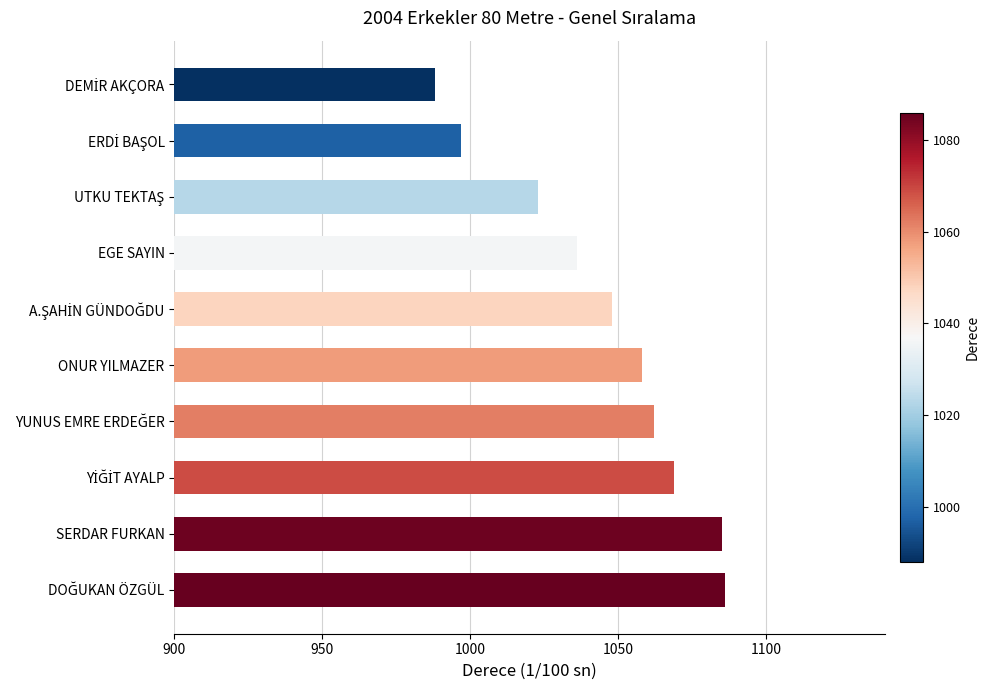

What is the sum of all values?

10452